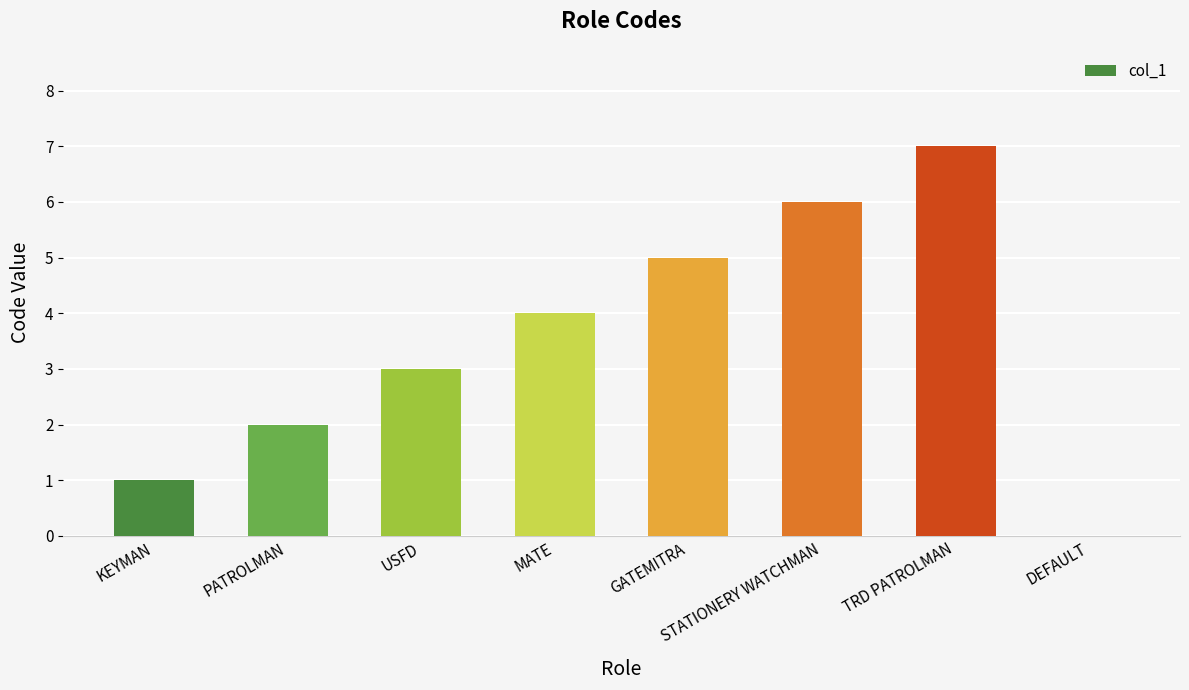

Which has a higher value, USFD or STATIONERY WATCHMAN?

STATIONERY WATCHMAN